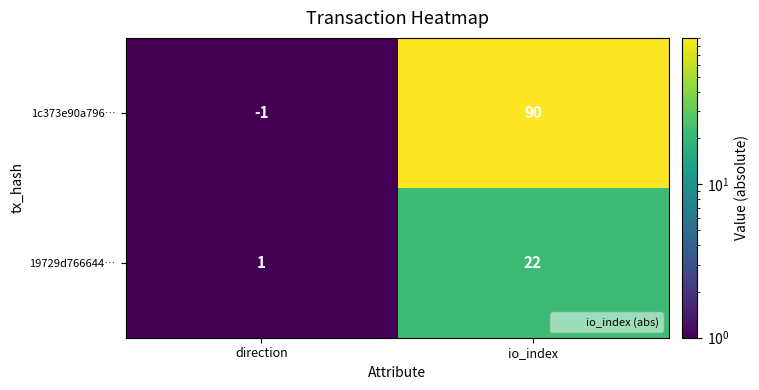

Which label corresponds to the largest value in the chart?

io_index